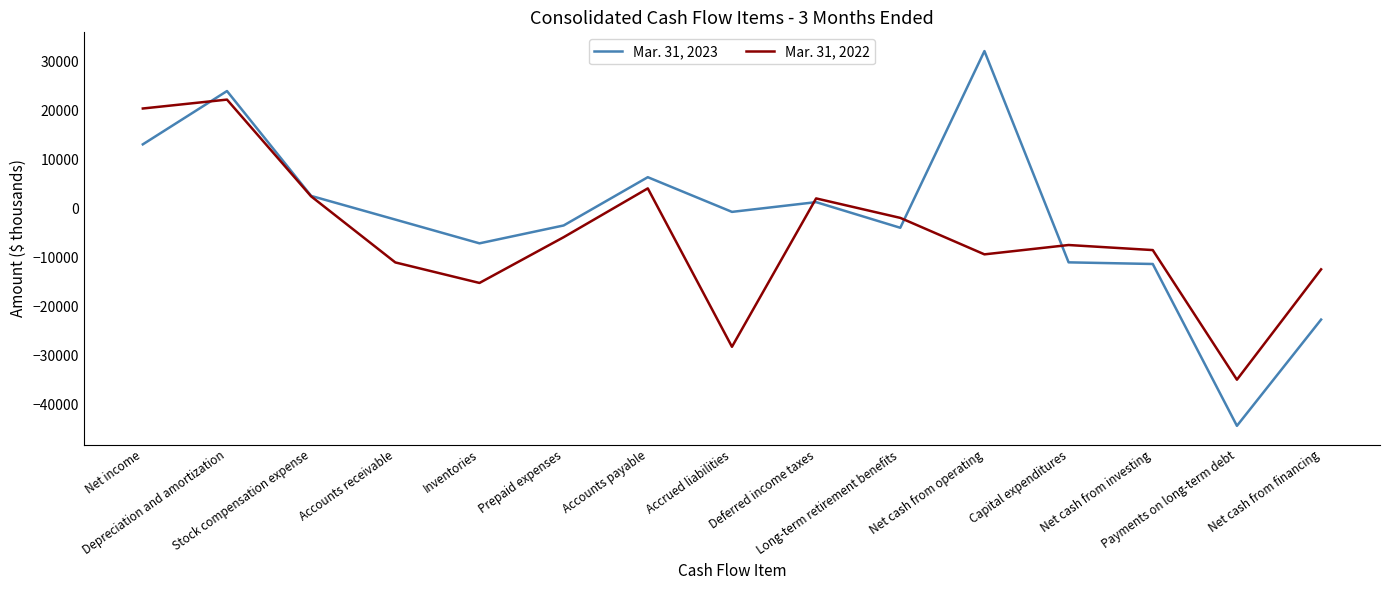

What are all the series names shown in the legend?

Mar. 31, 2023, Mar. 31, 2022